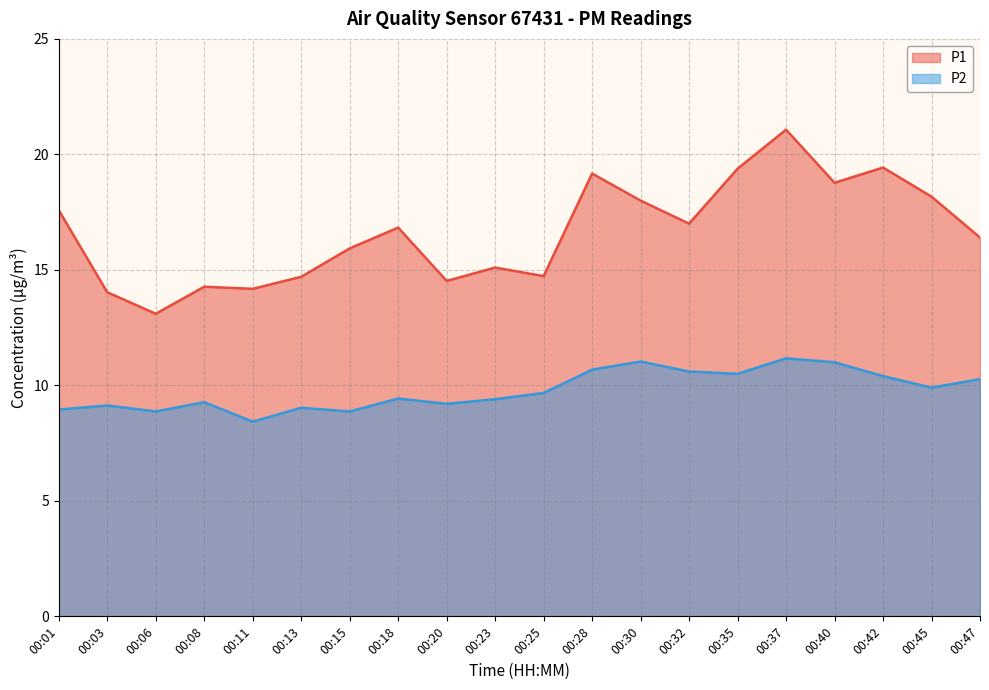

Where is the first local minimum for P1?

00:06